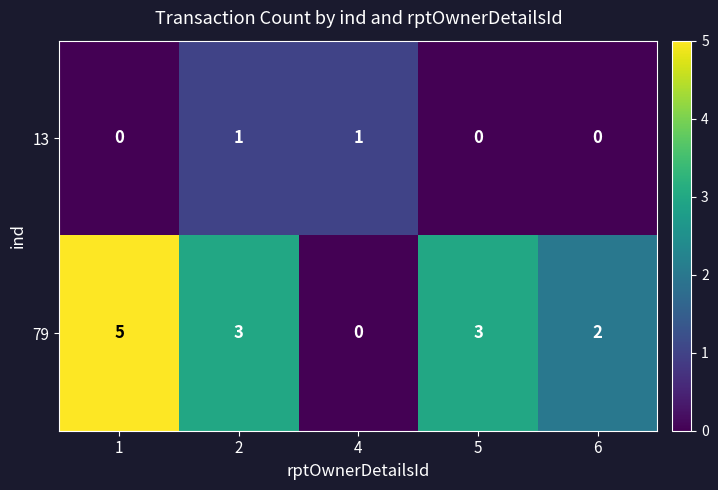

At 4, list the series in order from smallest to largest.

79, 13